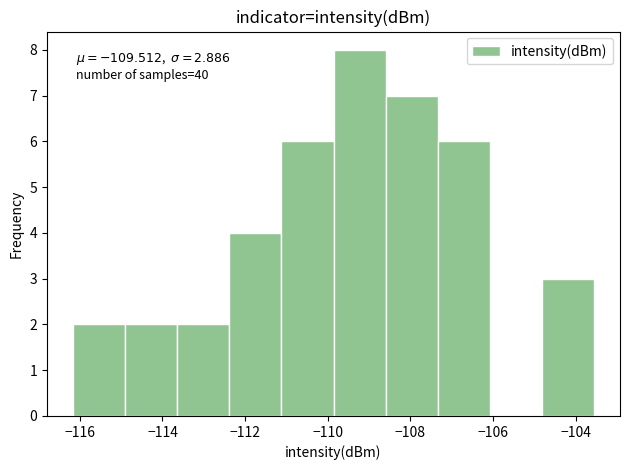

Which range on the x-axis has the tallest bar?

-109.8 to -108.6